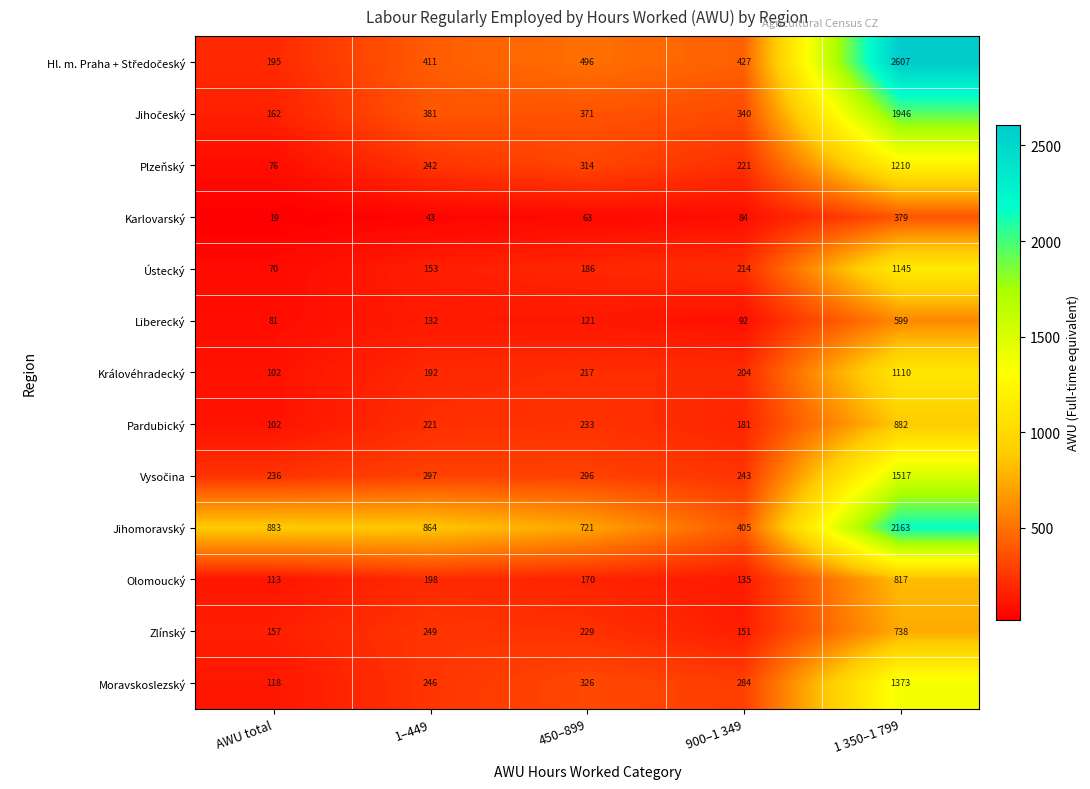

Which series changed the most between 1–449 and 900–1 349?

Jihomoravský